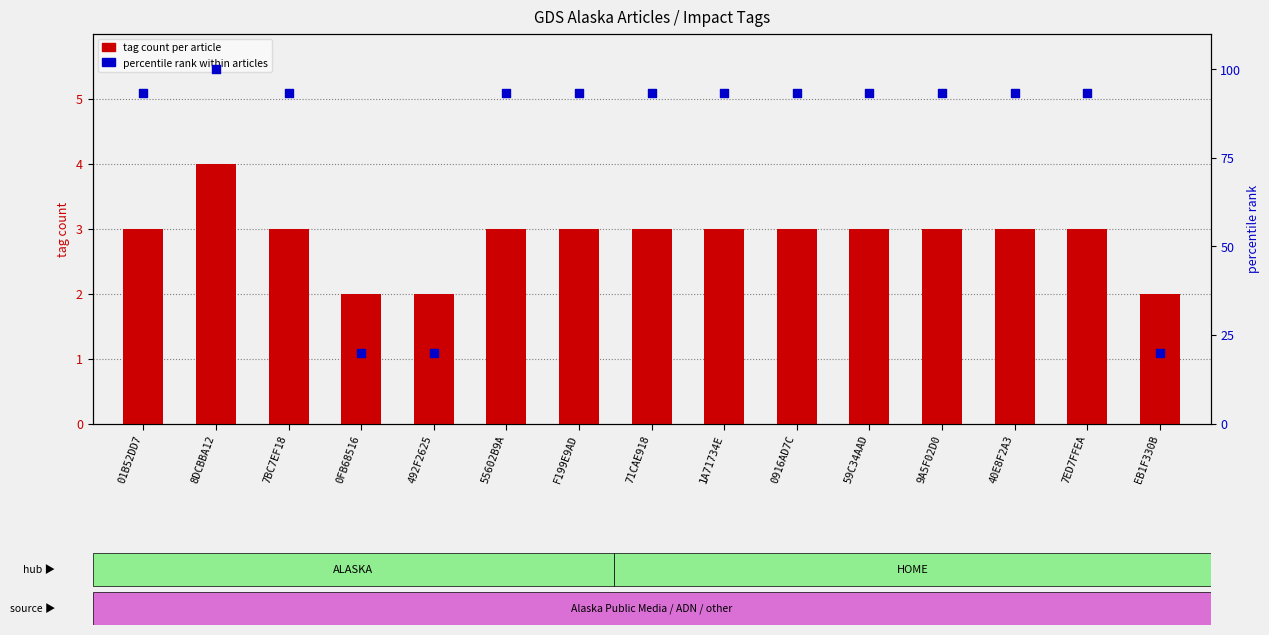

Which series has the largest Y range (max minus min)?

percentile rank within articles